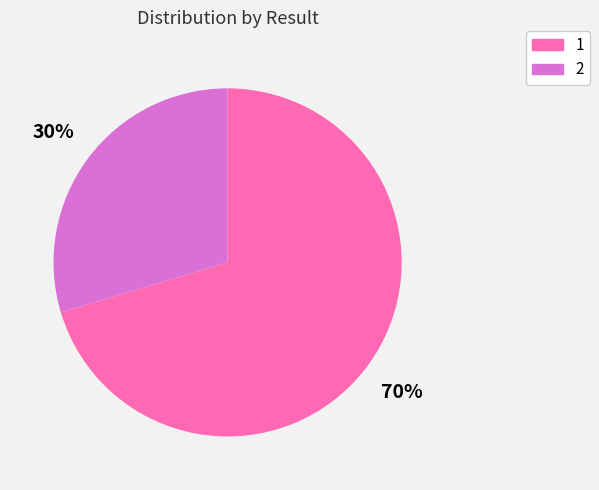

Which has a higher value, 1 or 2?

1